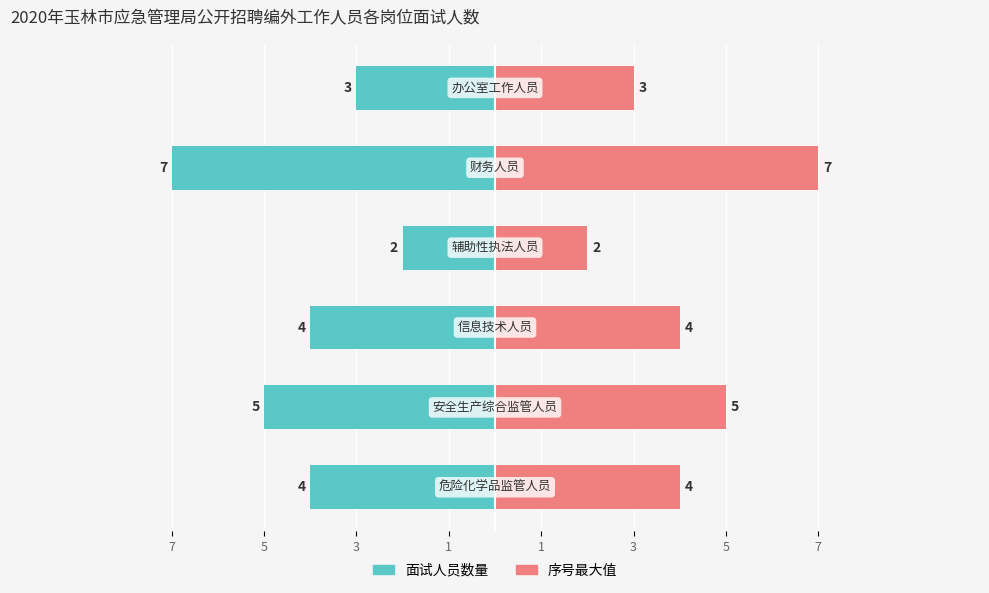

Which series has the largest total across all categories?

序号最大值